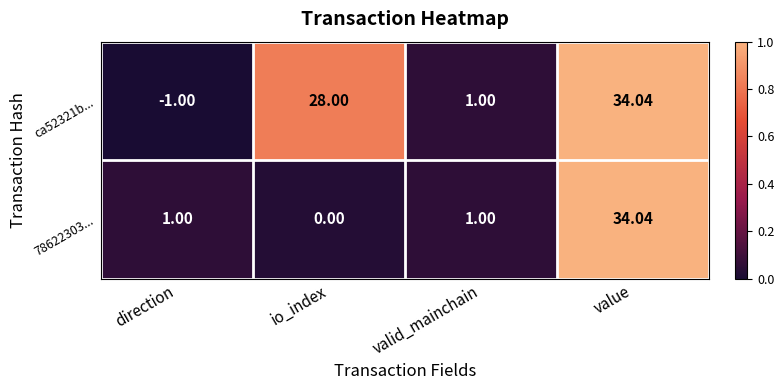

Rank the series by their average value, from highest to lowest.

ca52321b..., 78622303...